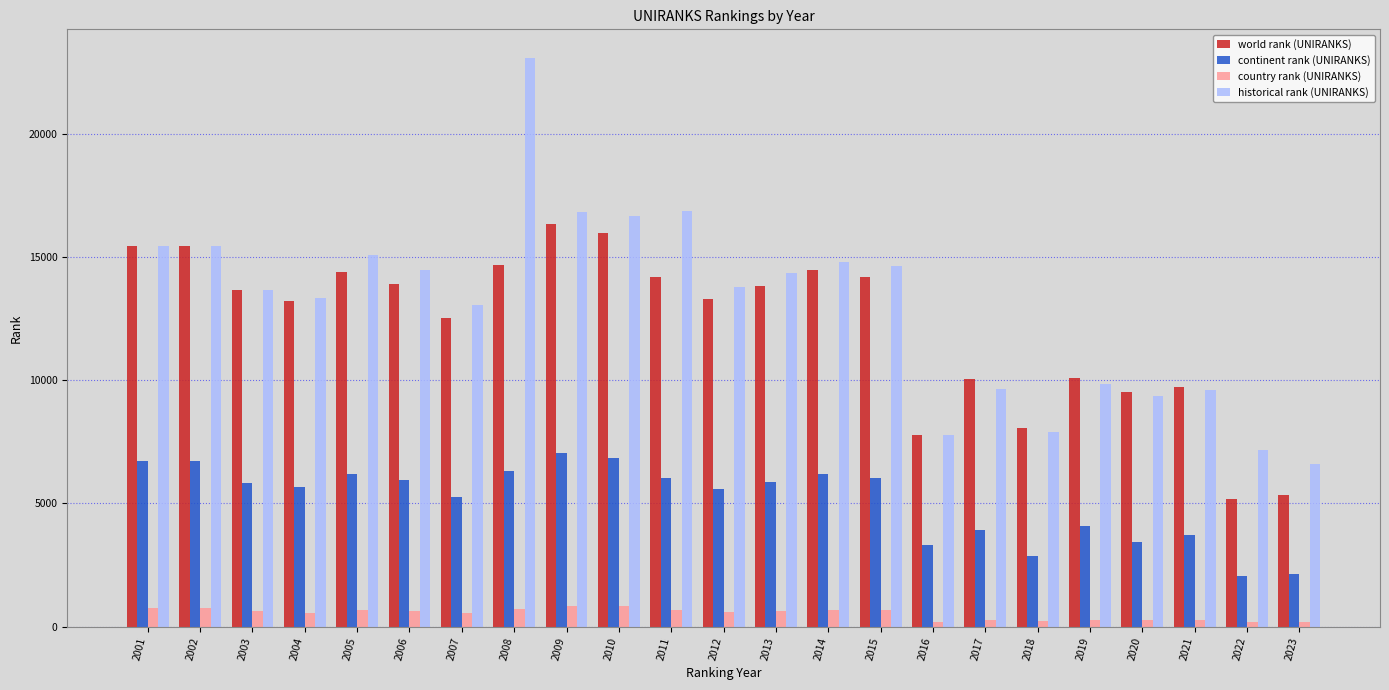

Which series changed the most between 2001 and 2023?

world rank (UNIRANKS)